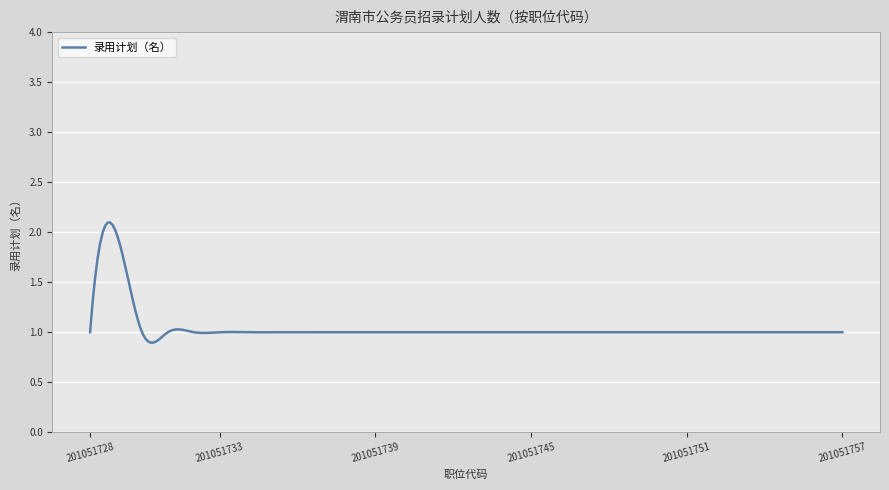

True or false: the data has more than 0 interior local peaks.

True